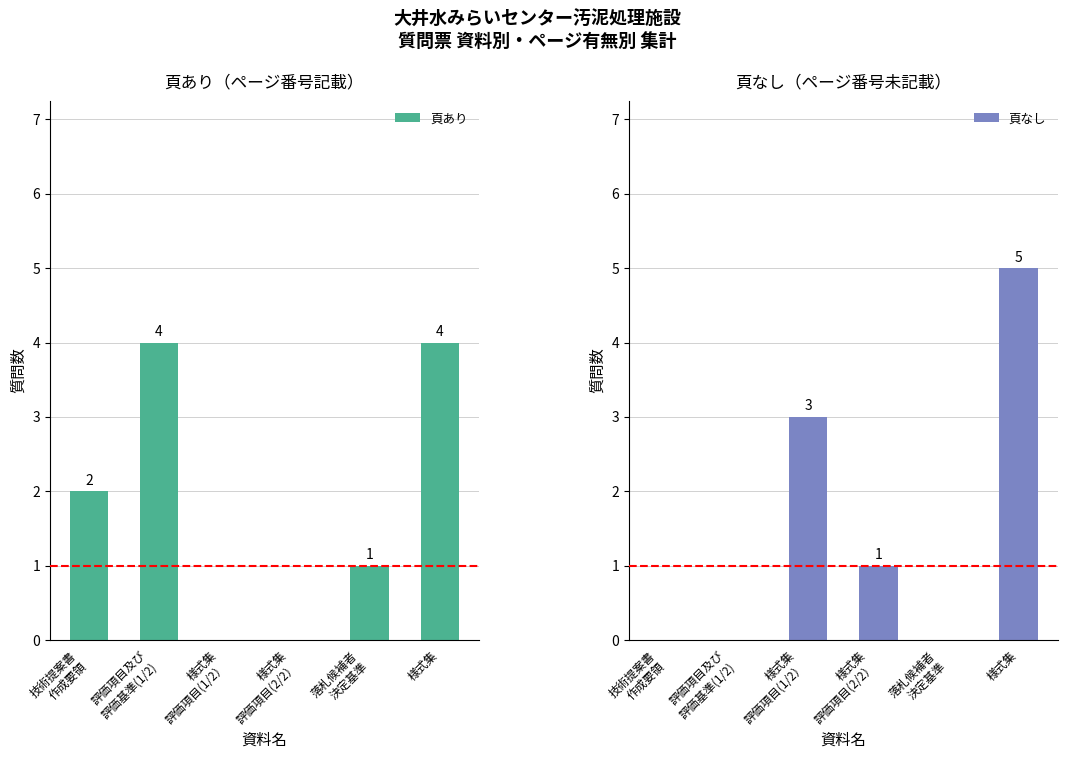

Which series changed the most between 技術提案書
作成要領 and 評価項目及び
評価基準(1/2)?

頁あり